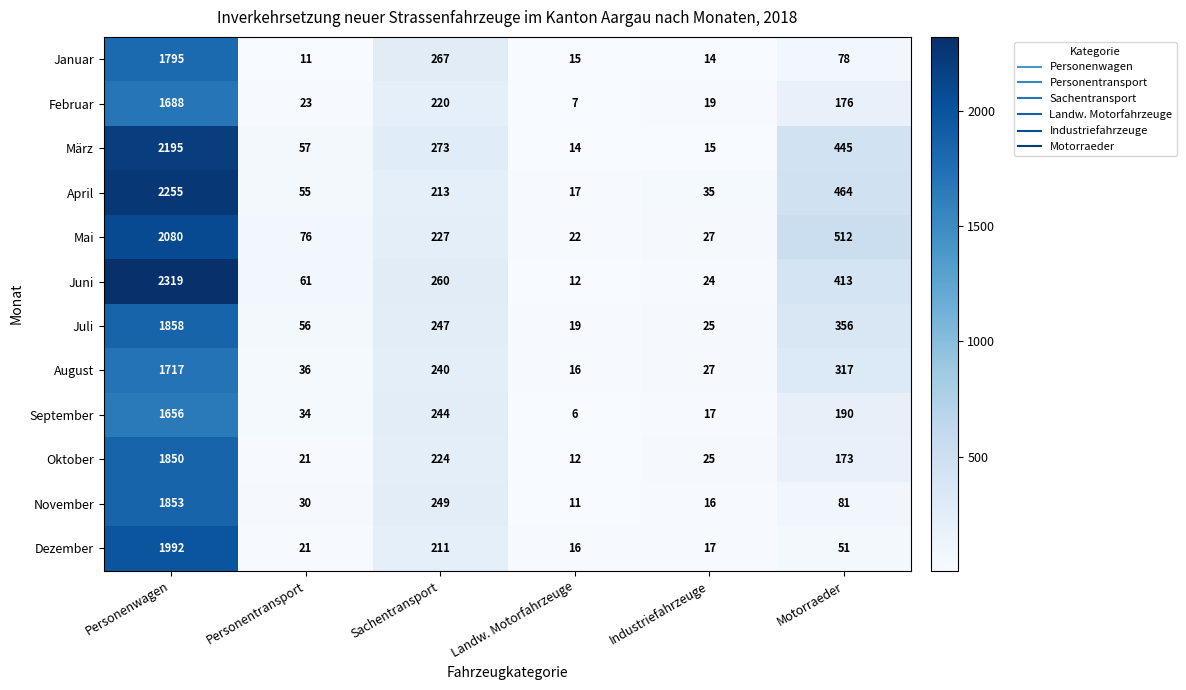

Which series has the largest total across all categories?

Juni